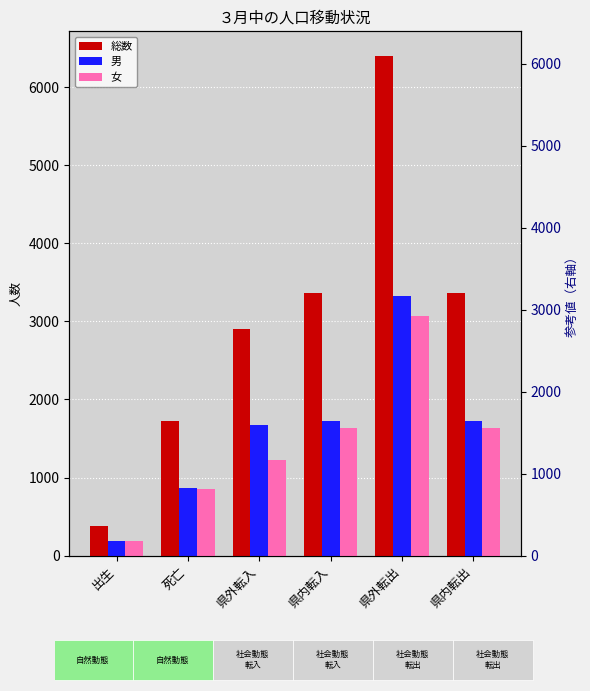

What is the sum of all 女 values?

8623